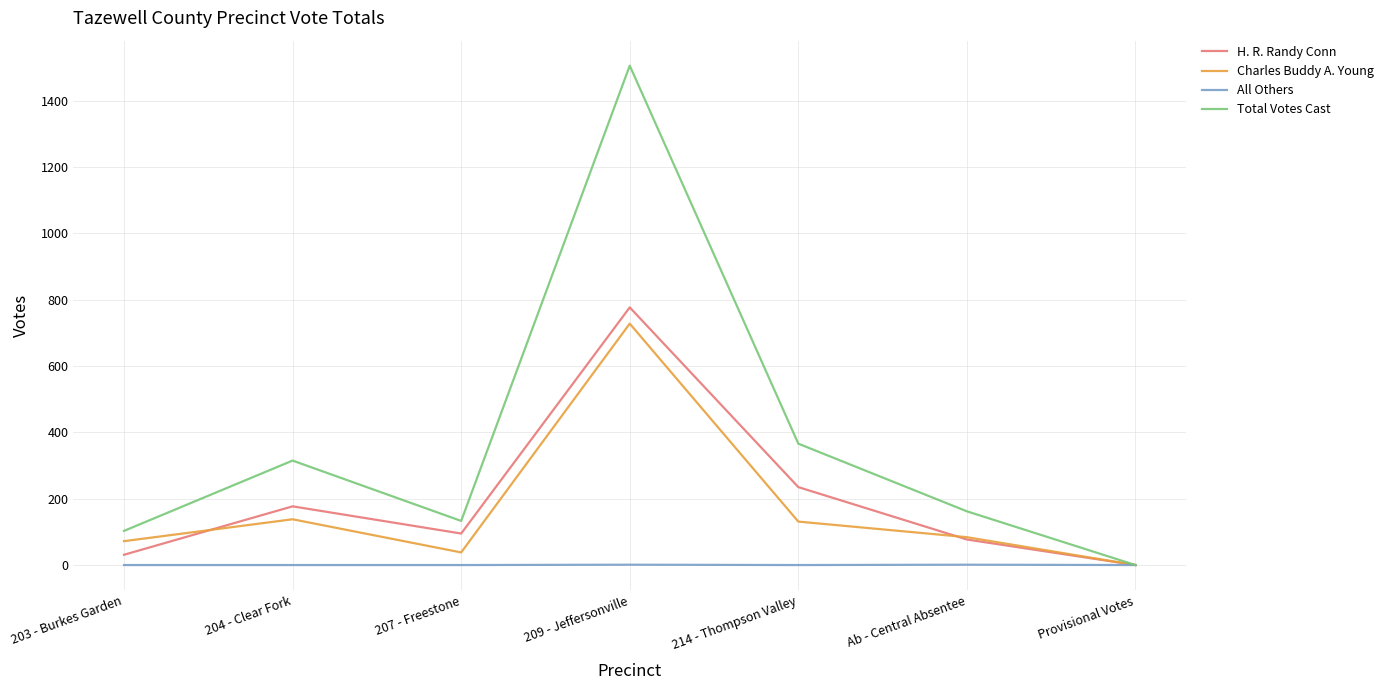

True or false: H. R. Randy Conn has a value of 0 at Provisional Votes.

True